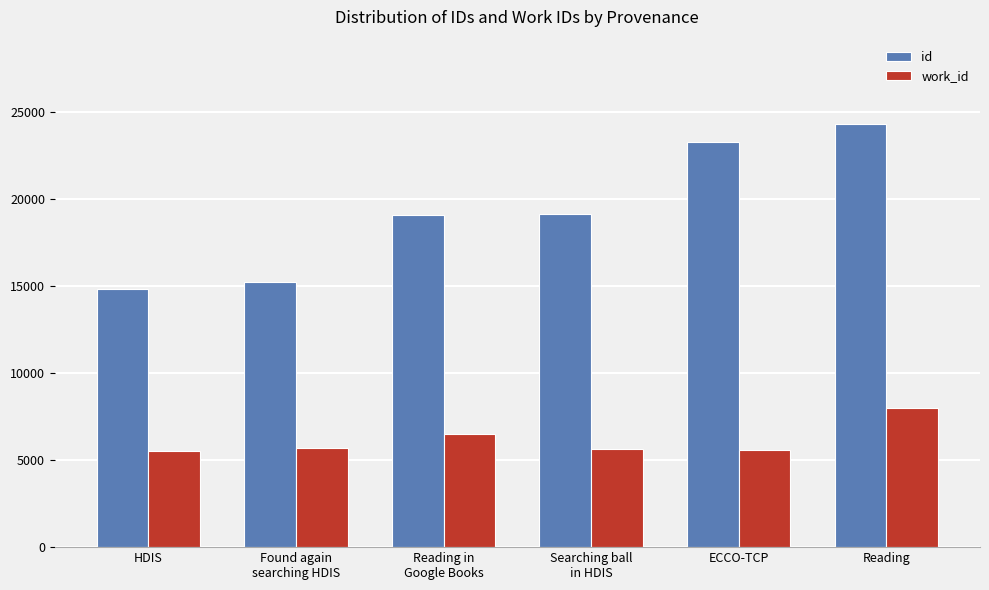

What is the label of the 5th bar from the right?

Found again
searching HDIS